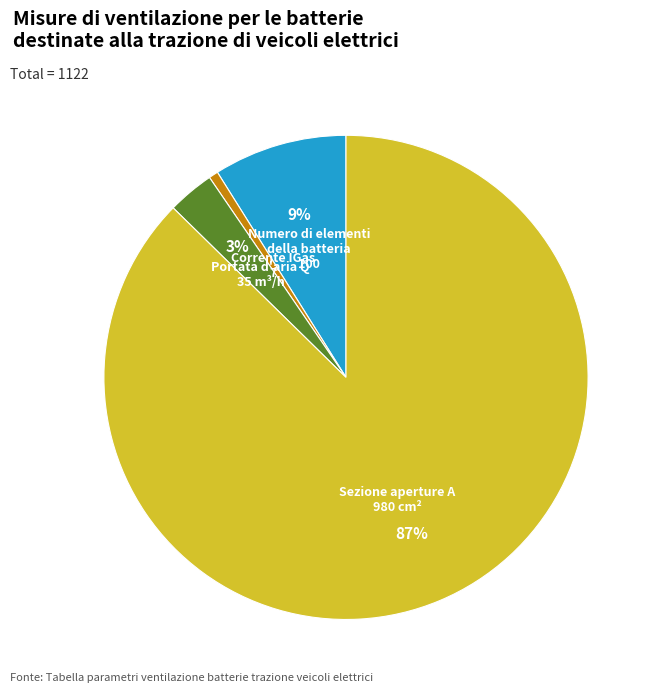

Is there any slice that represents more than half of the pie?

Yes